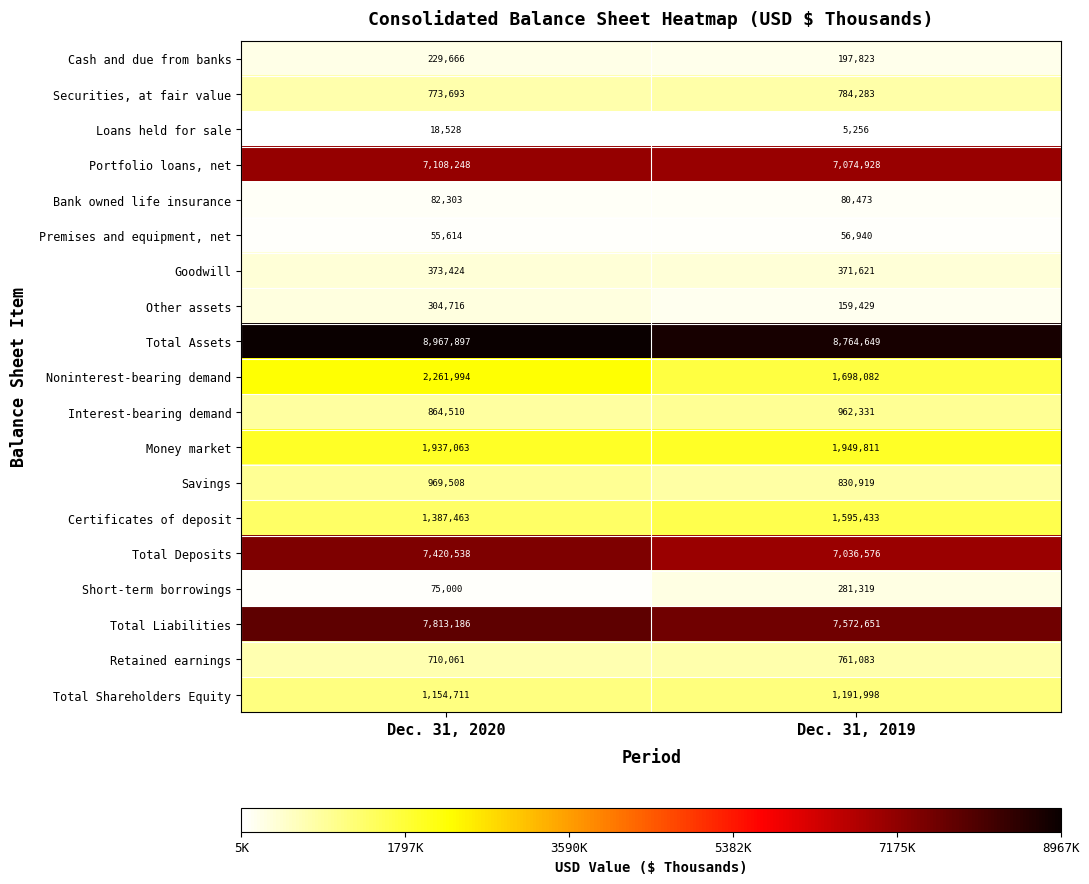

At which category is the sum across all series the highest?

Dec. 31, 2020